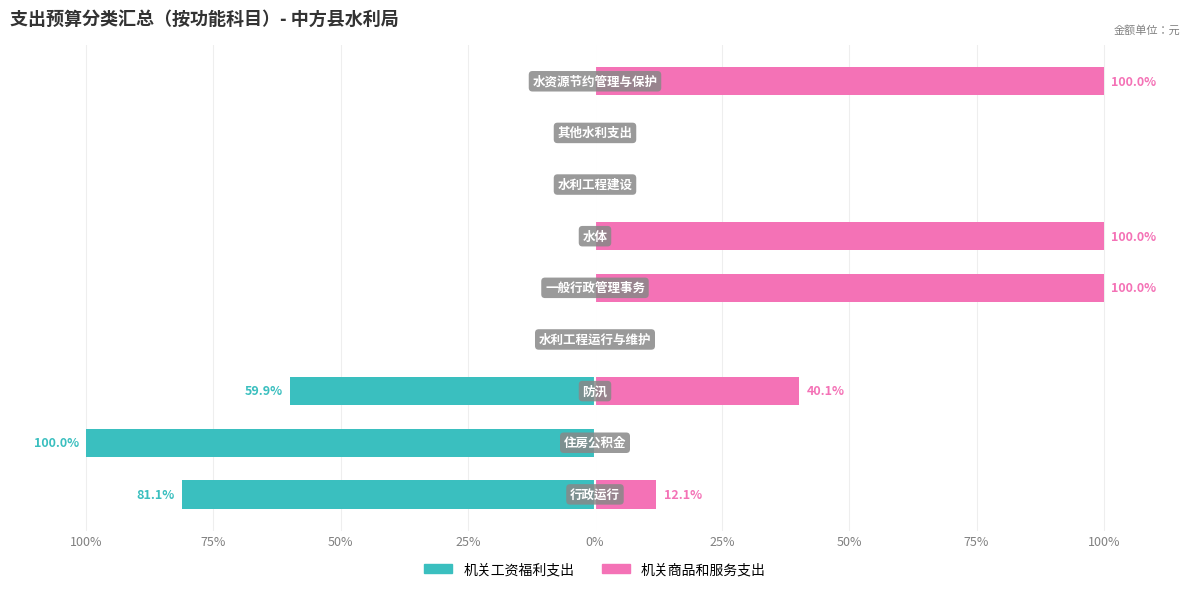

What is the difference between the maximum and minimum values in the 机关工资福利支出 series?

100.0